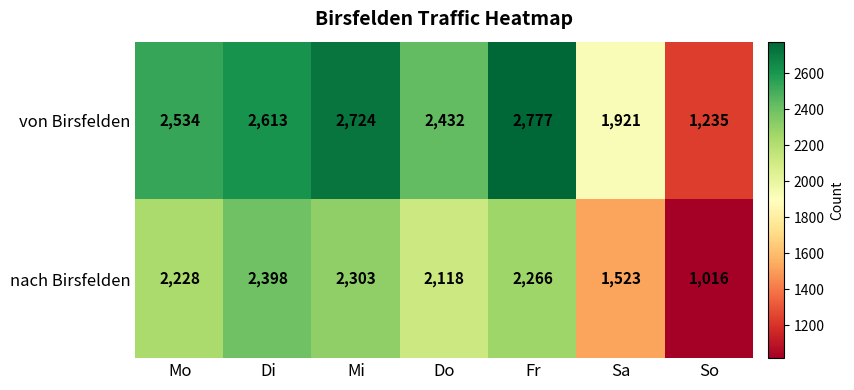

The value of von Birsfelden at Do is 2432. True or false?

True